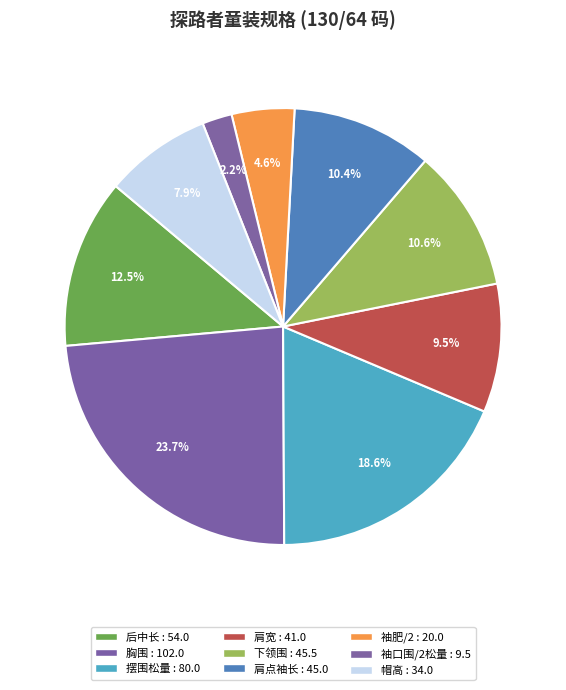

What percentage is NOT represented by 摆围松量?

81.4%